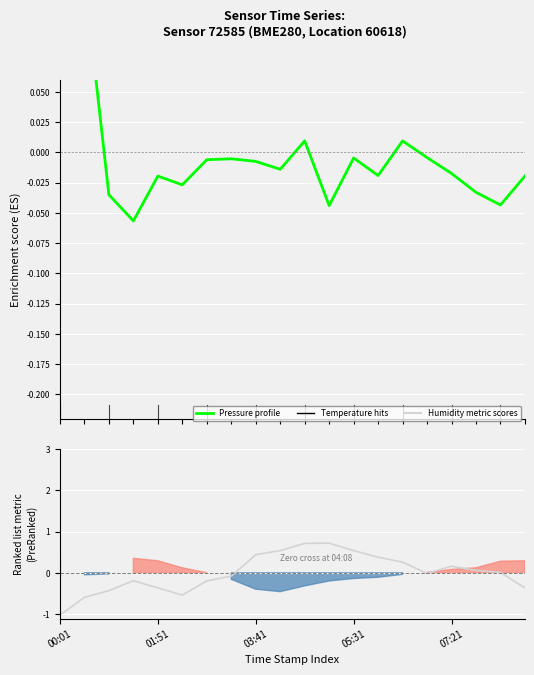

Which category has the lowest value across all series?

00:01